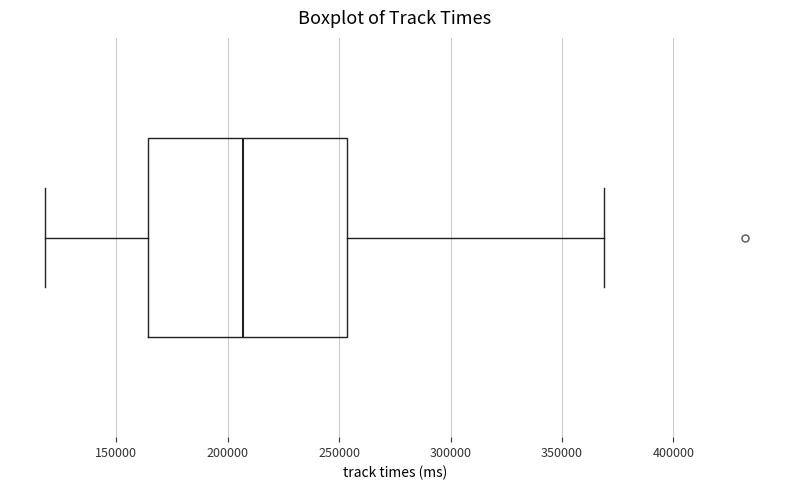

Transcribe this box plot: give where the median line is, the range the box spans, and where the two whiskers end, as read against the x-axis. The values are not printed on the chart, so give them approximately, as read against the axis.

median 205000, box 165000 to 255000, whiskers 120000 to 370000